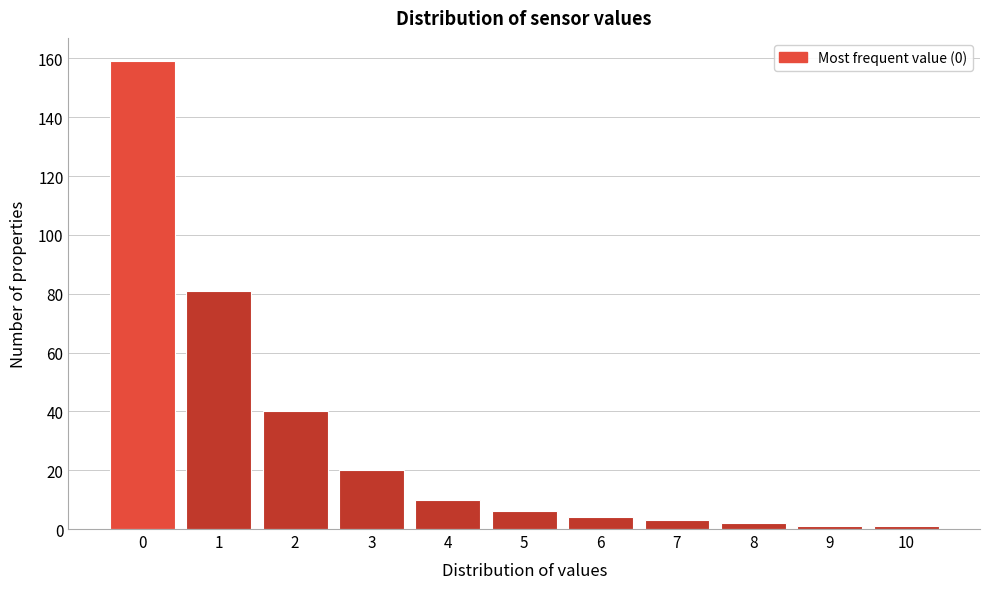

Reading left to right, transcribe this chart: for each bar, give the range it covers on the x-axis and its height. The values are not printed on the chart, so give them approximately, as read against the axis.

-0.5 to 0.5: 160
0.5 to 1.5: 82
1.5 to 2.5: 40
2.5 to 3.5: 20
3.5 to 4.5: 10
4.5 to 5.5: 6
5.5 to 6.5: 4
6.5 to 7.5: 4
7.5 to 8.5: 2
8.5 to 9.5: under 2
9.5 to 10.5: under 2